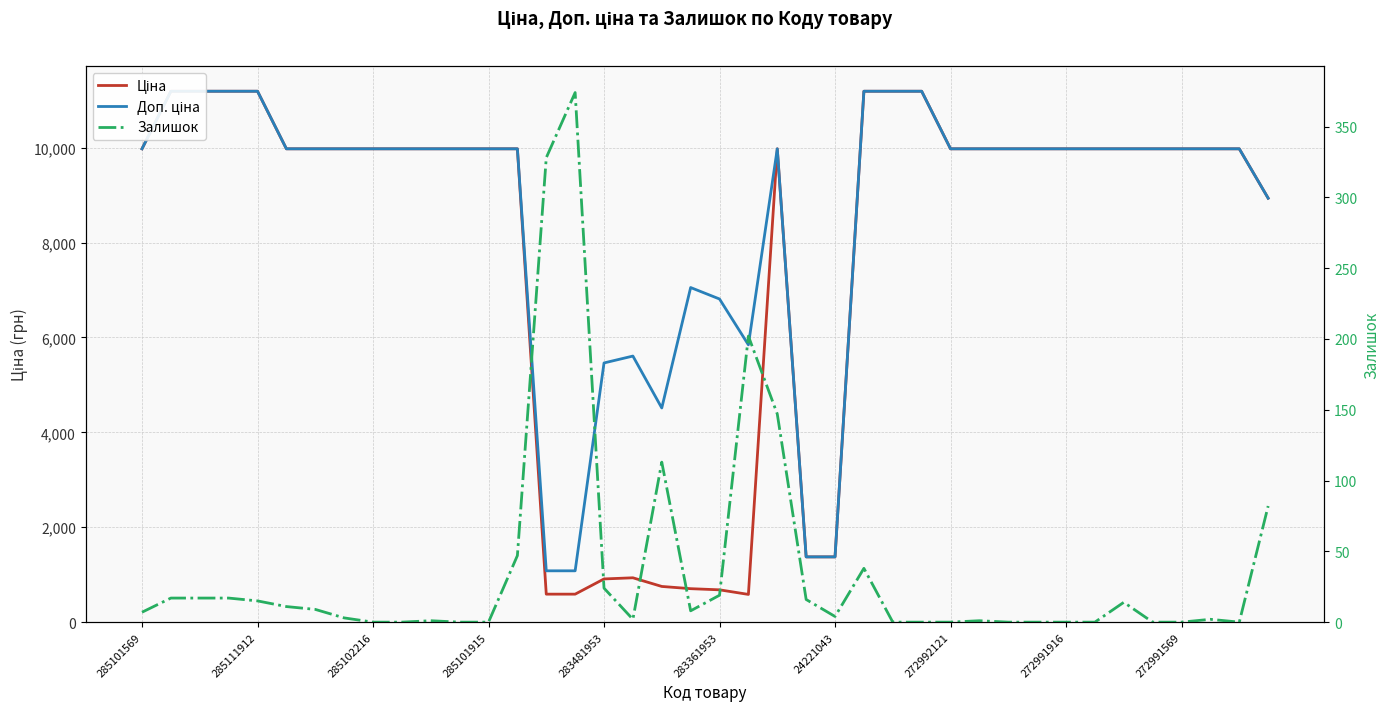

Does the chart display data point markers on the line(s)?

No